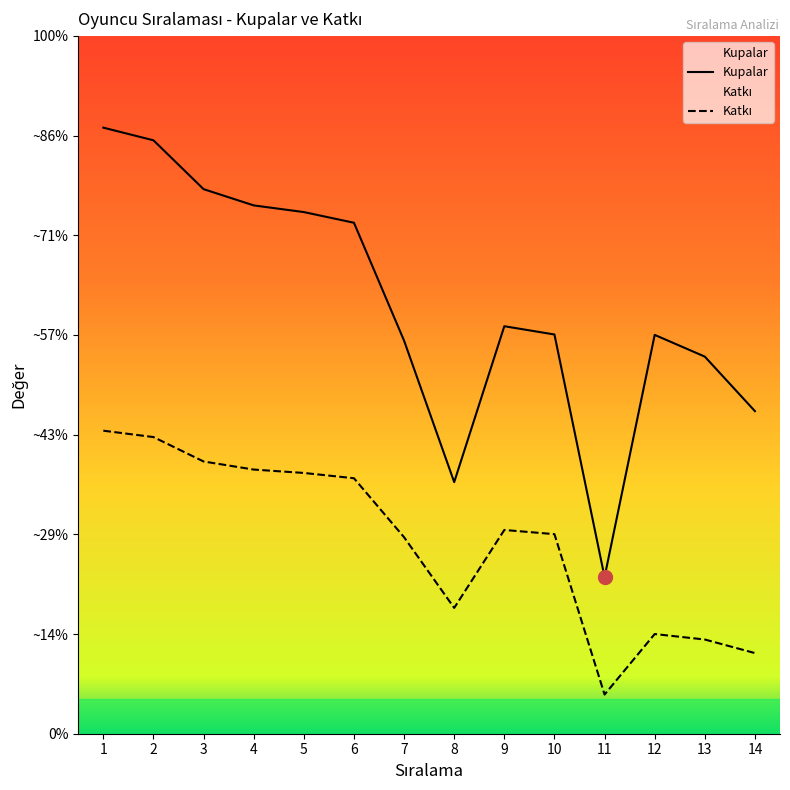

Between 13 and 14, which series saw the biggest shift?

Kupalar